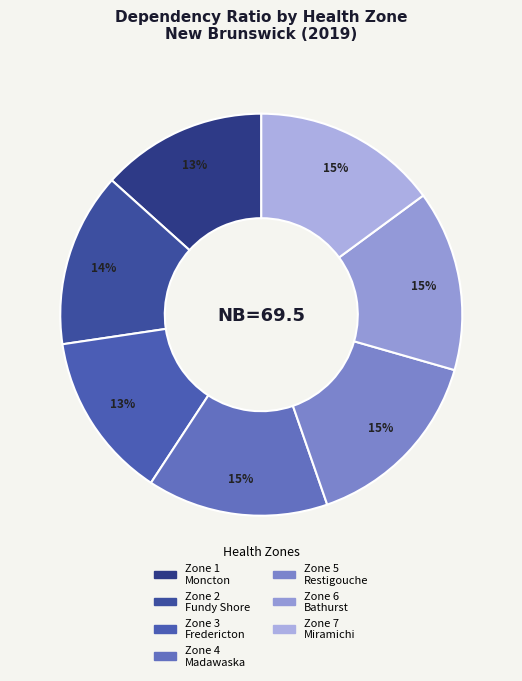

How many slices are in this pie chart?

7